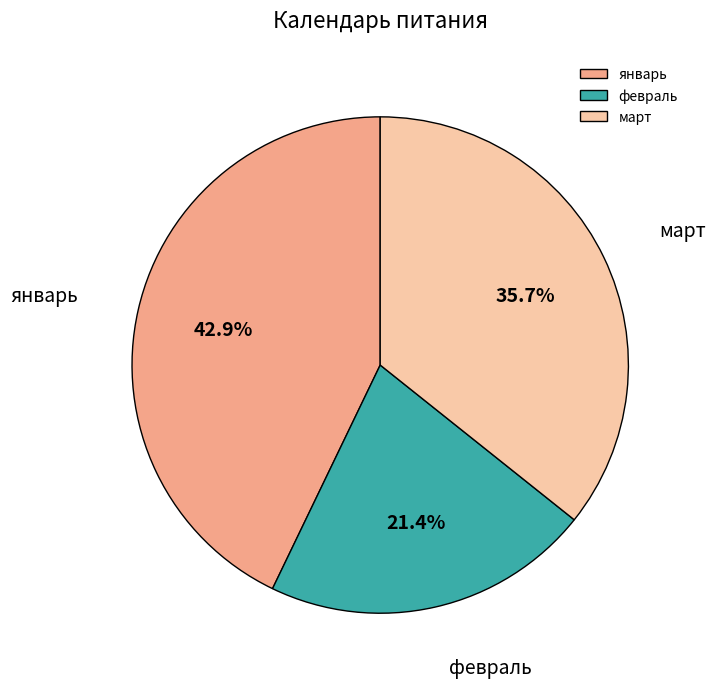

Which has a higher value, январь or февраль?

январь